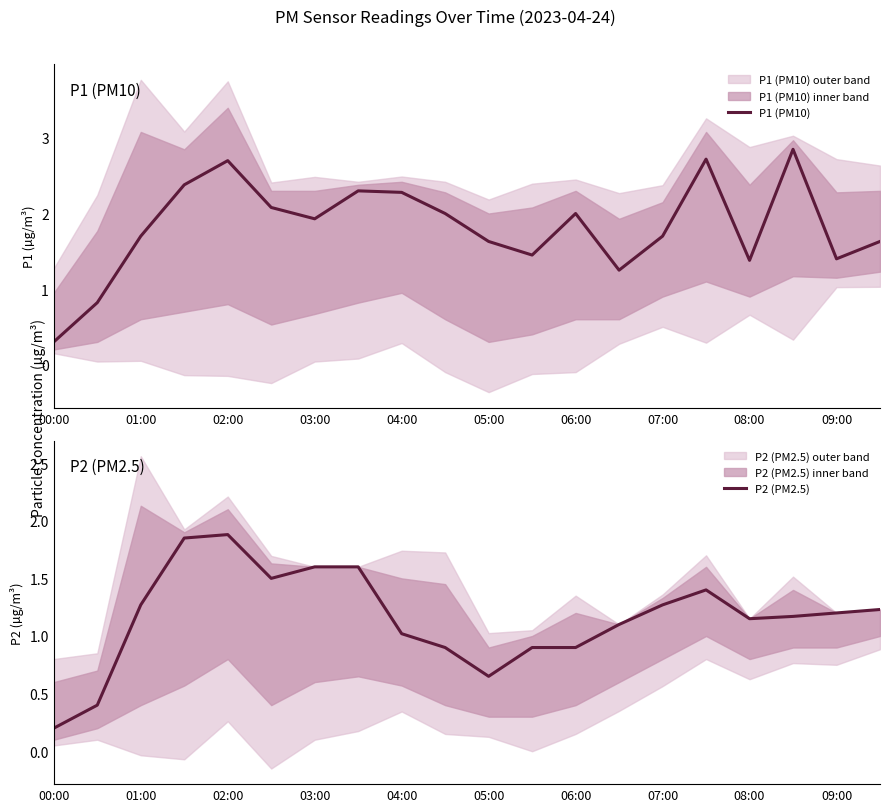

What are all the series names shown in the legend?

P1 (PM10), P2 (PM2.5)